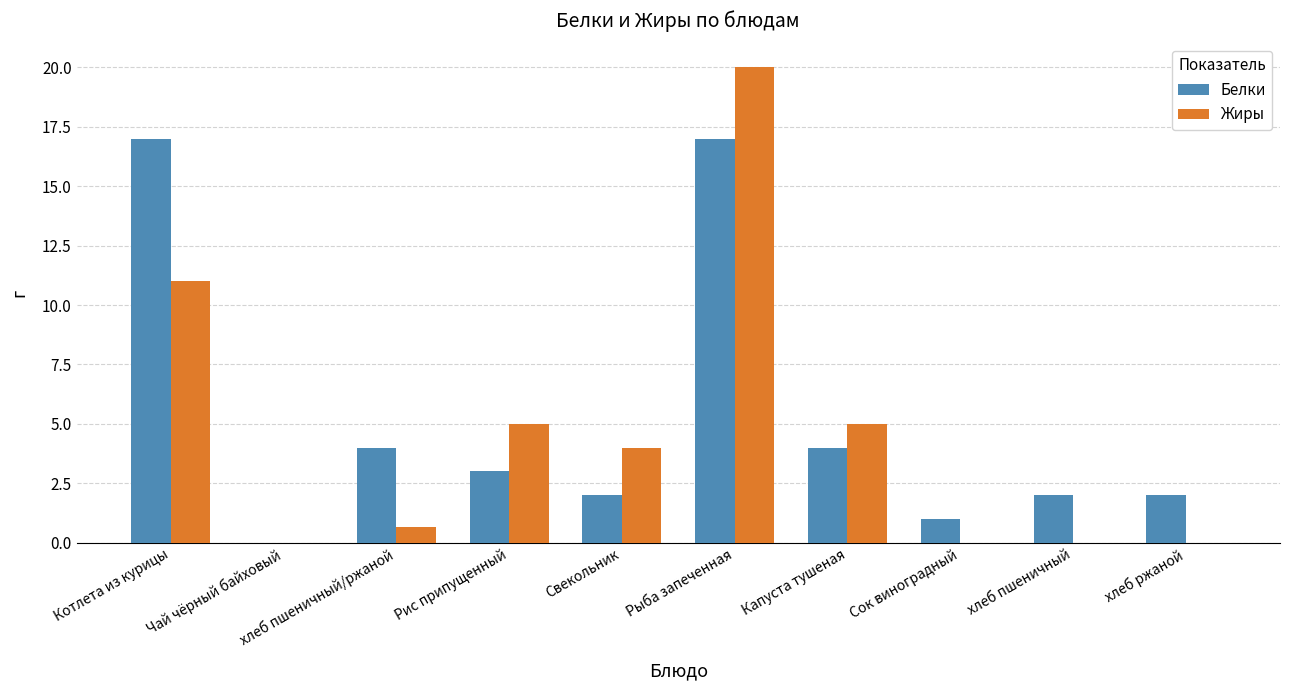

Between Рыба запеченная and Капуста тушеная, which series saw the biggest shift?

Жиры